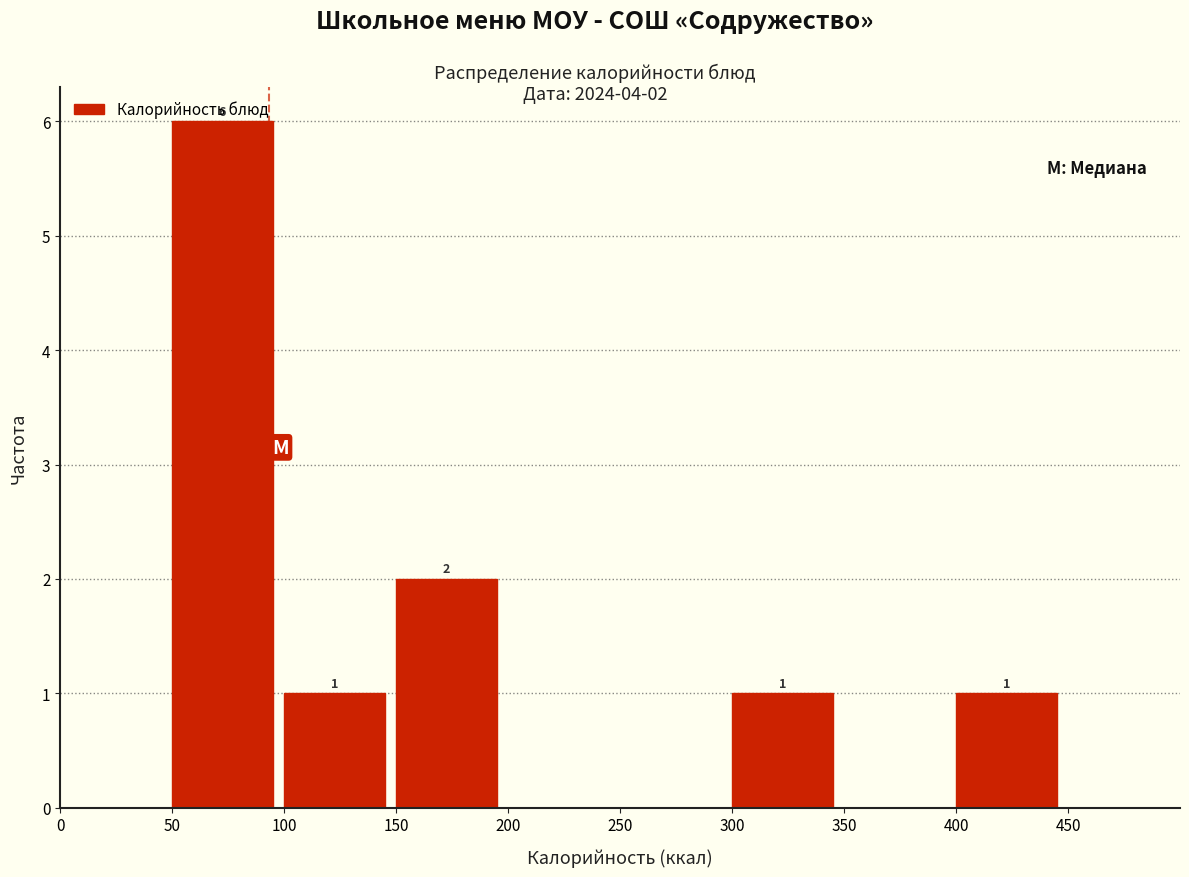

Over which range of the x-axis is the bar tallest?

50 to 100